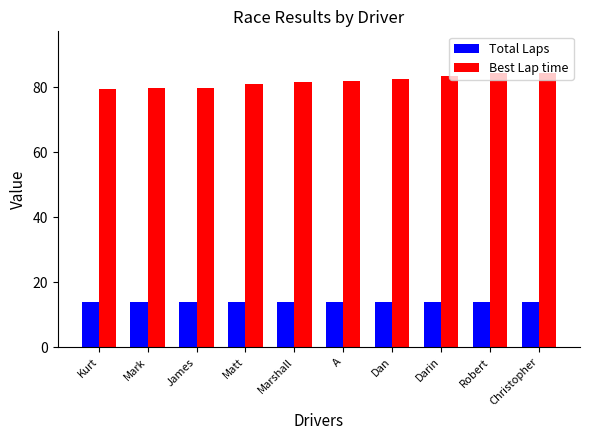

At how many categories does at least one series exceed 36?

10